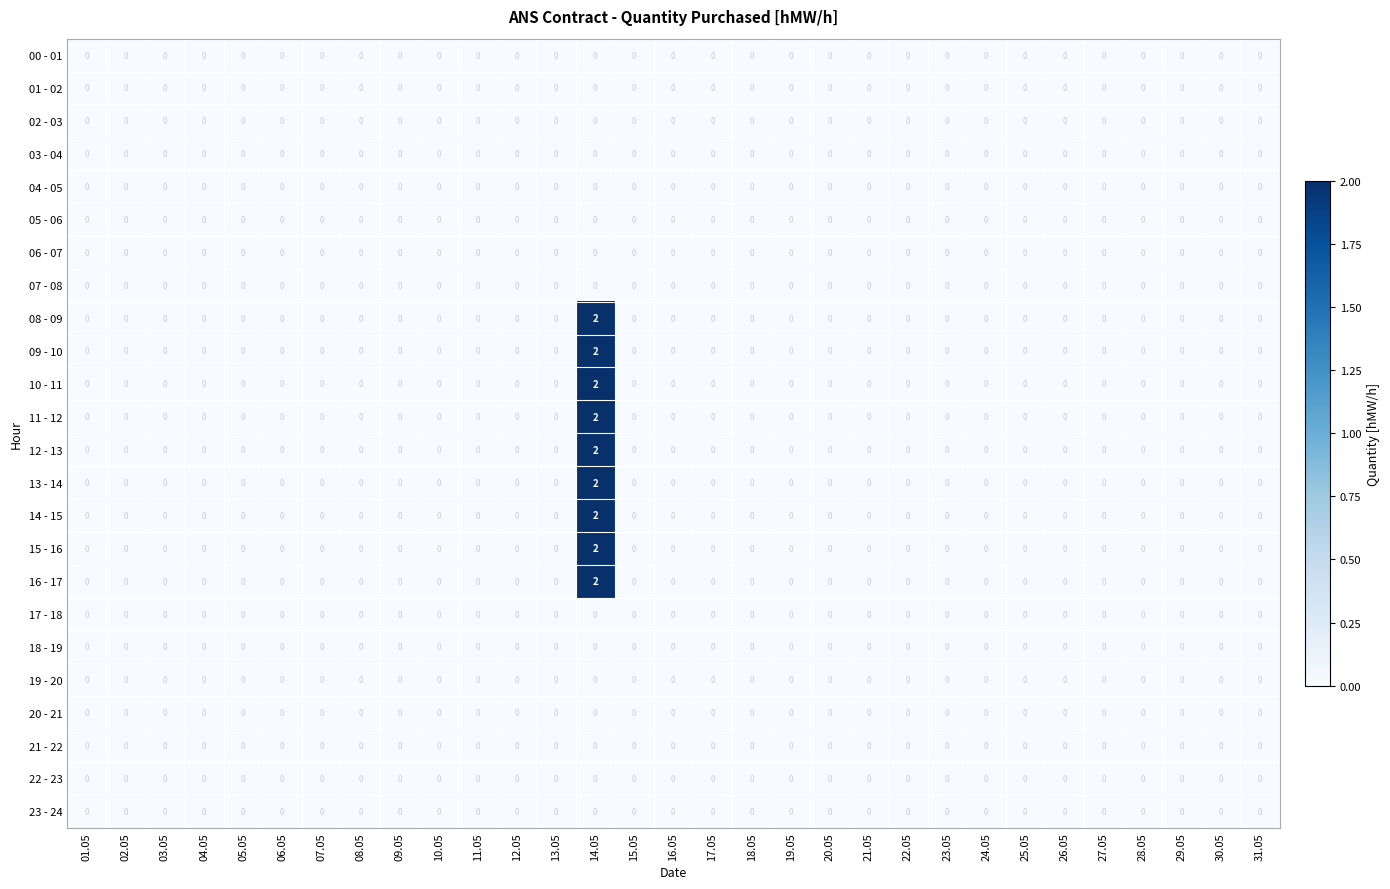

The 22 - 23 series shows 0 at 31.05. True or false?

True